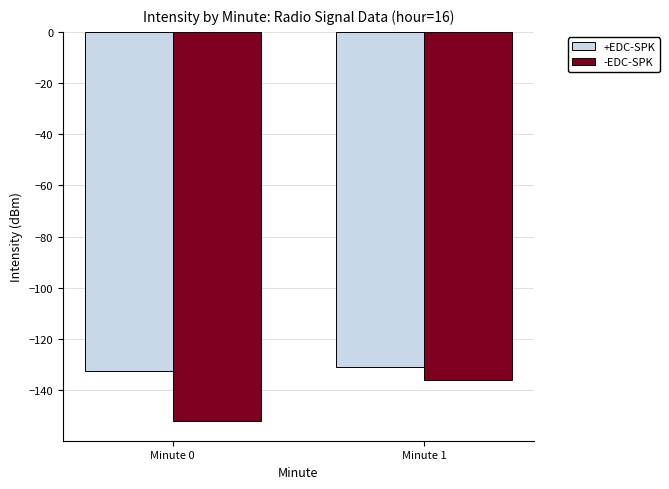

What is the smallest value displayed?

-152.1